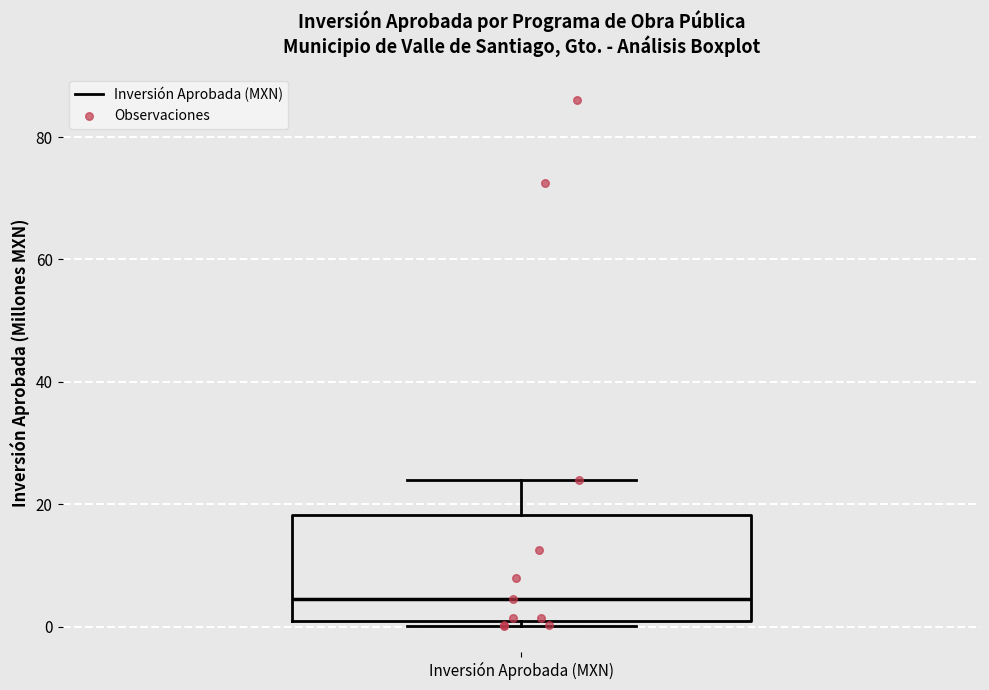

Read this box plot against the y-axis: the position of the median line, the range covered by the box, and the ends of both whiskers. The values are not printed on the chart, so give them approximately, as read against the axis.

median 4, box 0 to 18, whiskers 0 (just below the box's lower edge) to 24